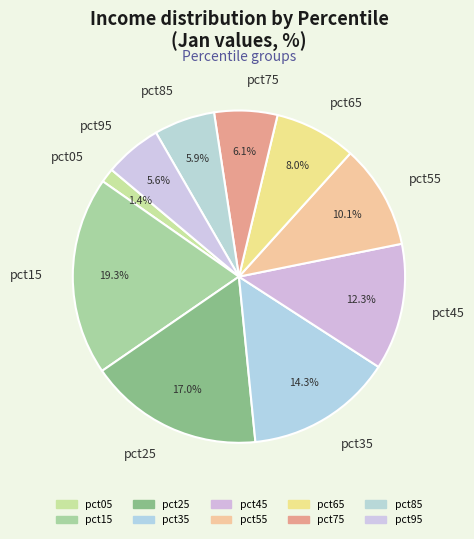

Which slice is the smallest?

pct05